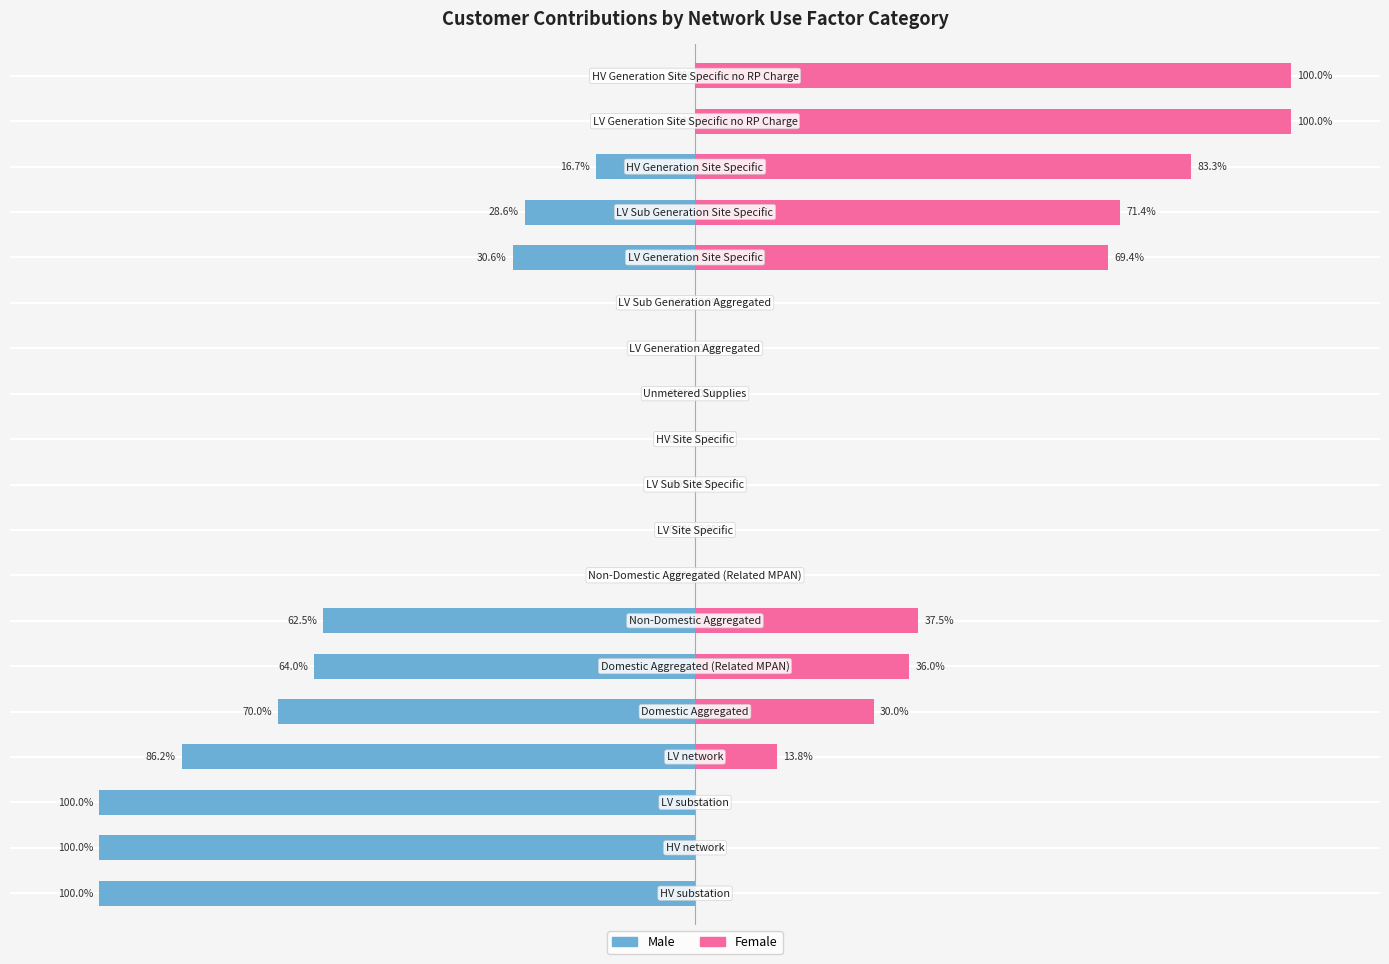

How many values in Female are above zero?

9